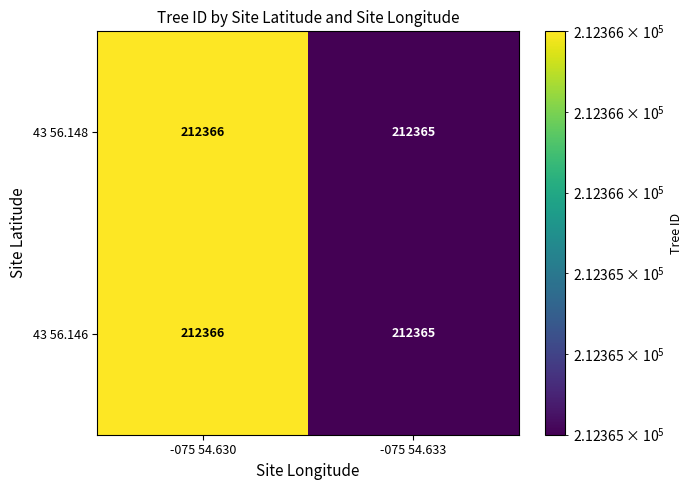

Reading left to right, what are all the values shown in this chart?

43 56.148: 212366	212365
43 56.146: 212366	212365